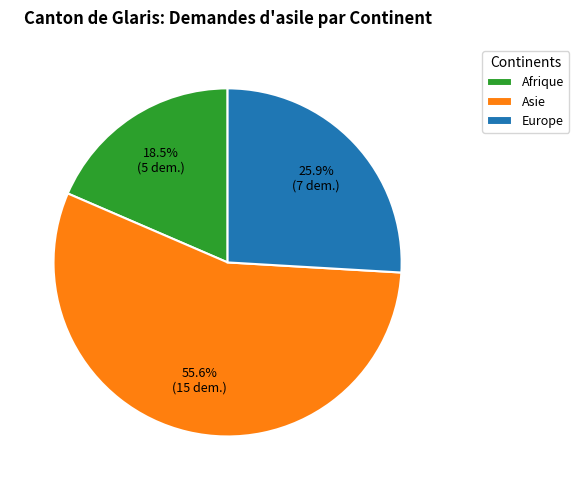

What percentage is the Europe slice, to the nearest percent?

26%